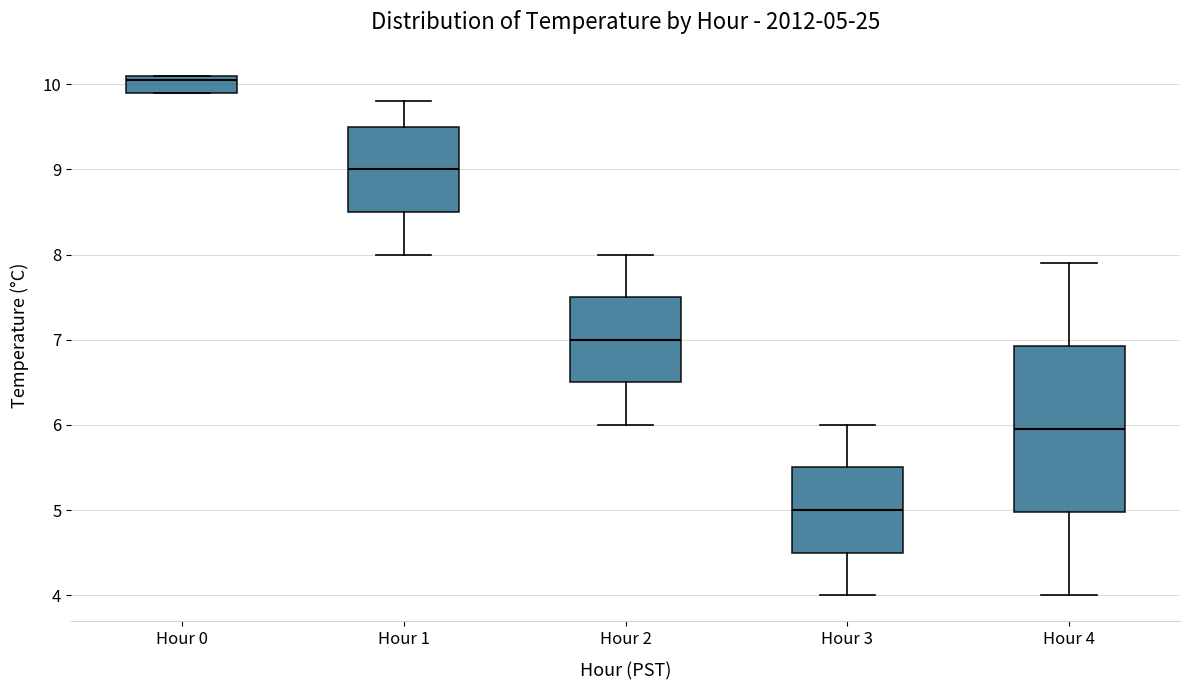

Which box's median line is the highest?

Hour 0